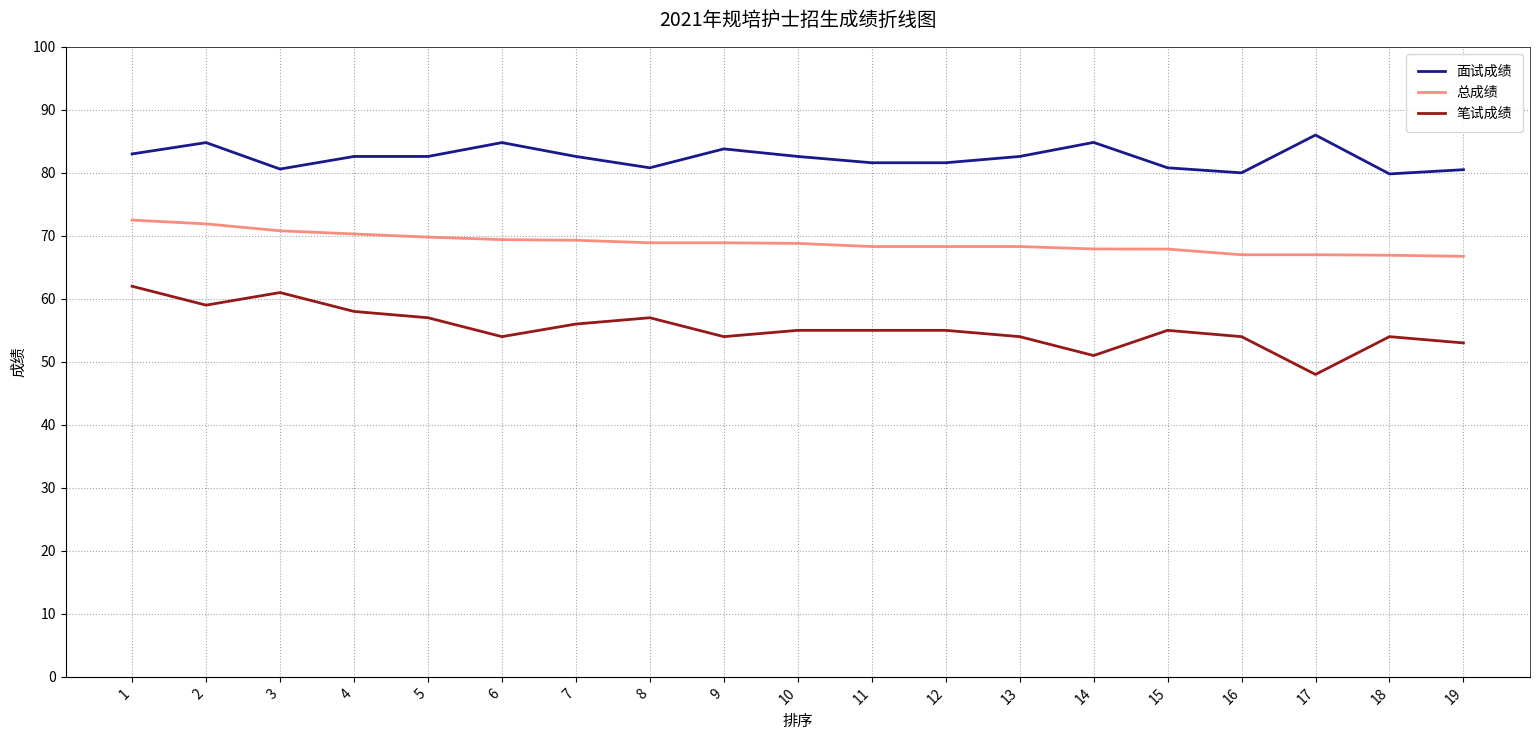

Does the chart have visible grid lines?

Yes